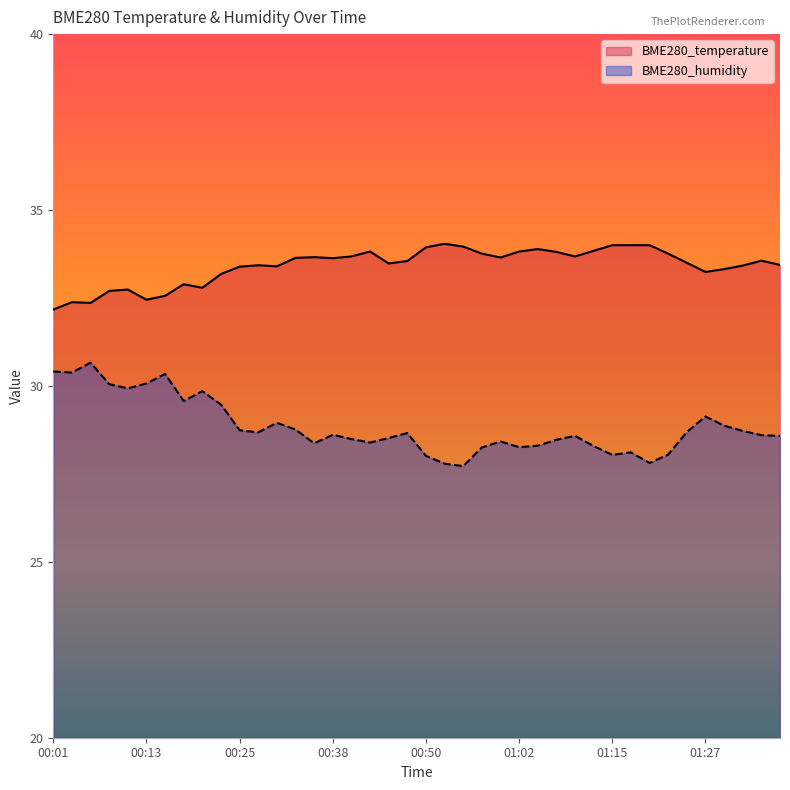

Does the chart display data point markers on the line(s)?

No